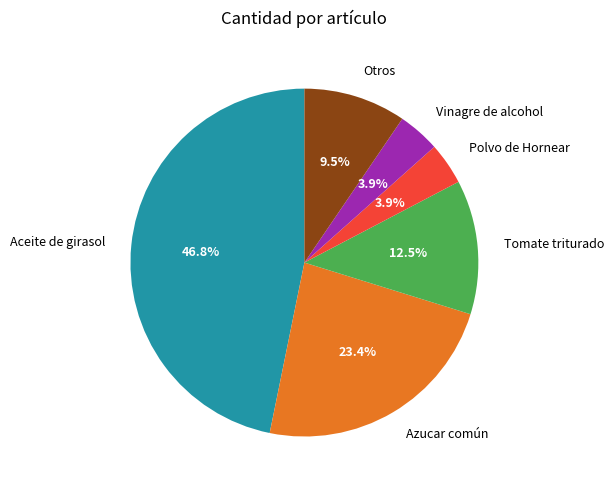

Does any single category account for the majority?

No